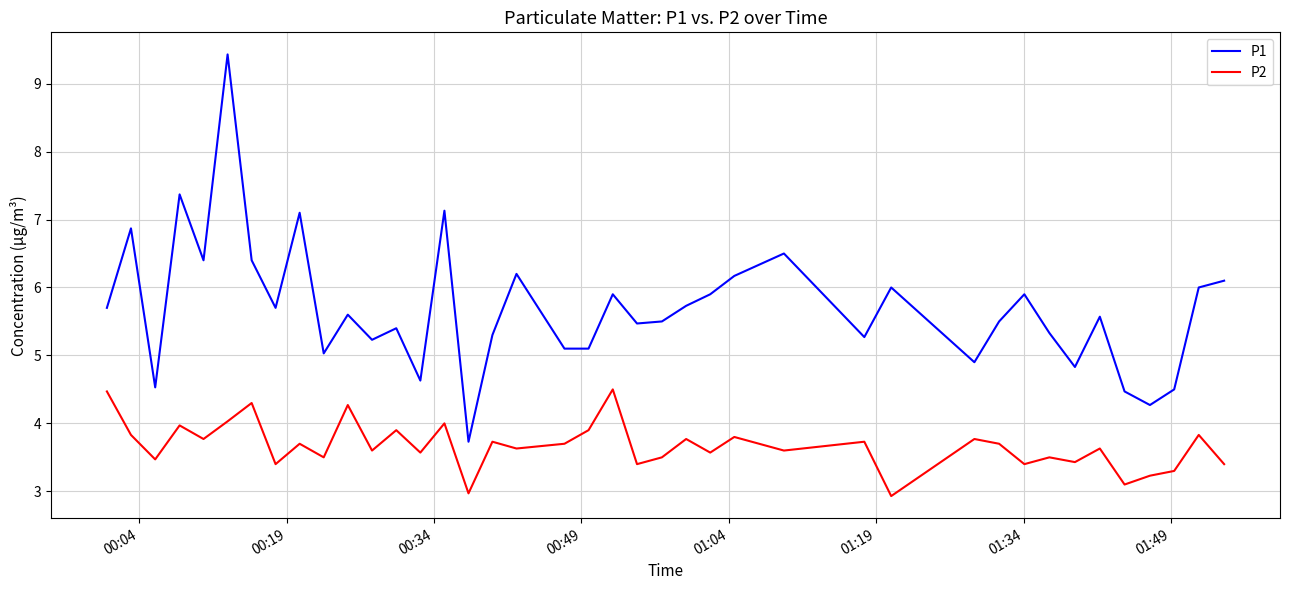

What are all the series names shown in the legend?

P1, P2